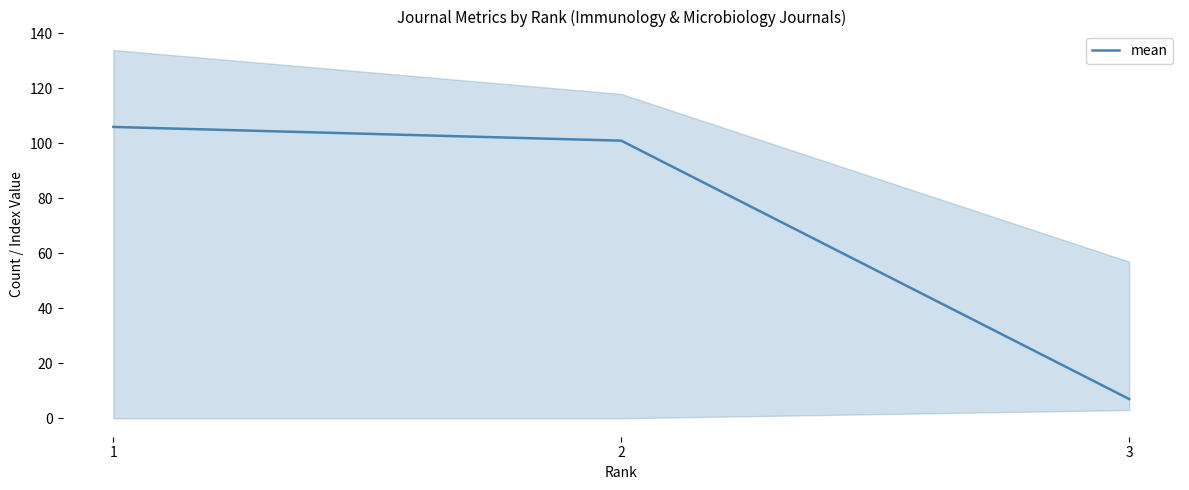

At which category does the chart reach its peak across all series?

1